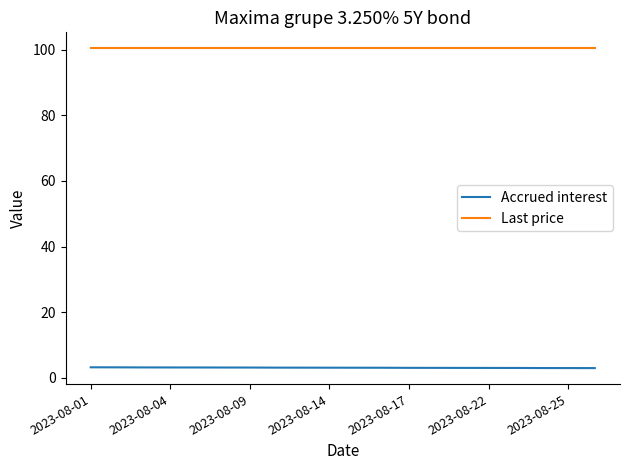

What is the maximum value for Last price?

100.4